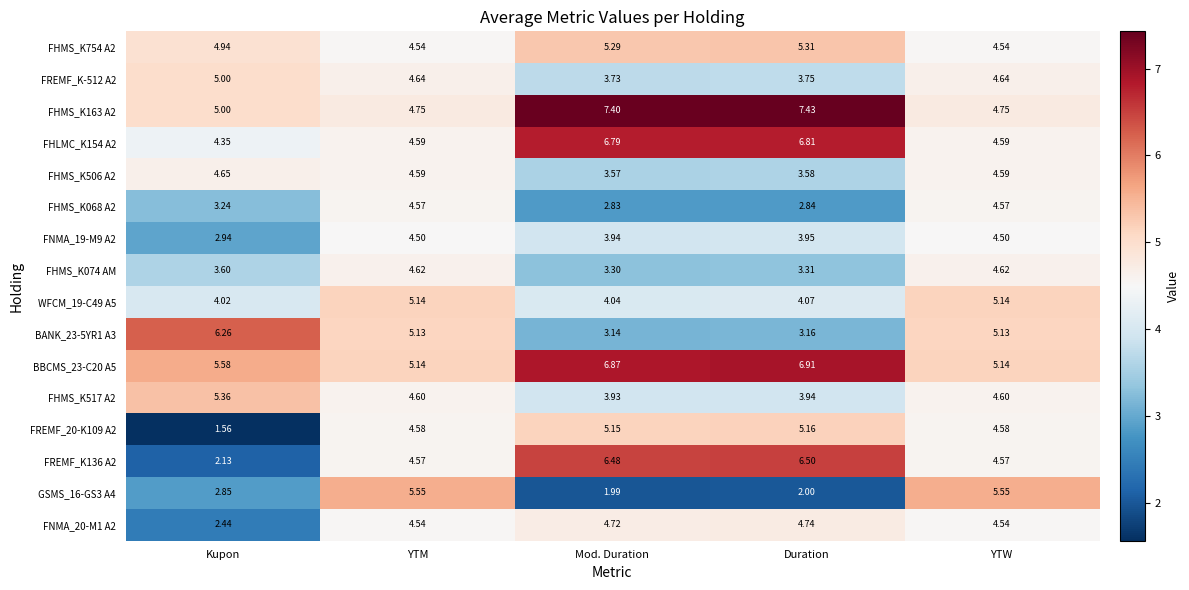

At which label is FHMS_K506 A2 closest to 4?

Duration